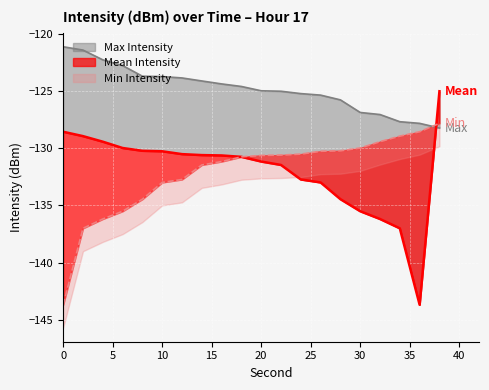

What is the minimum value shown in the chart?

-143.7